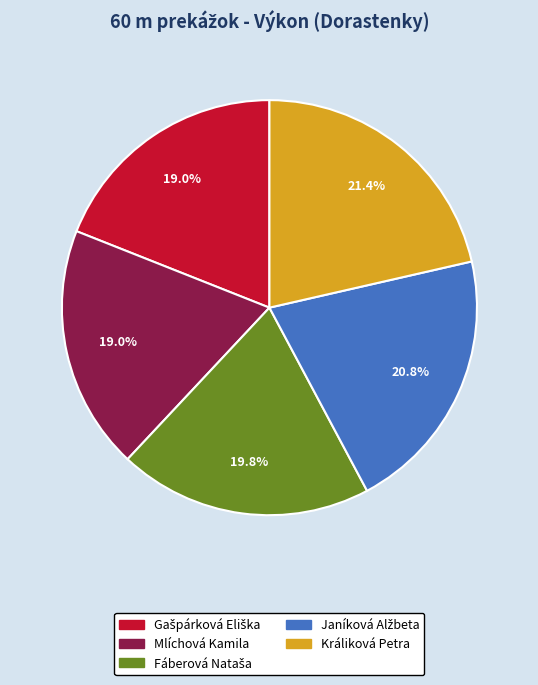

Count the number of slices in the pie.

5